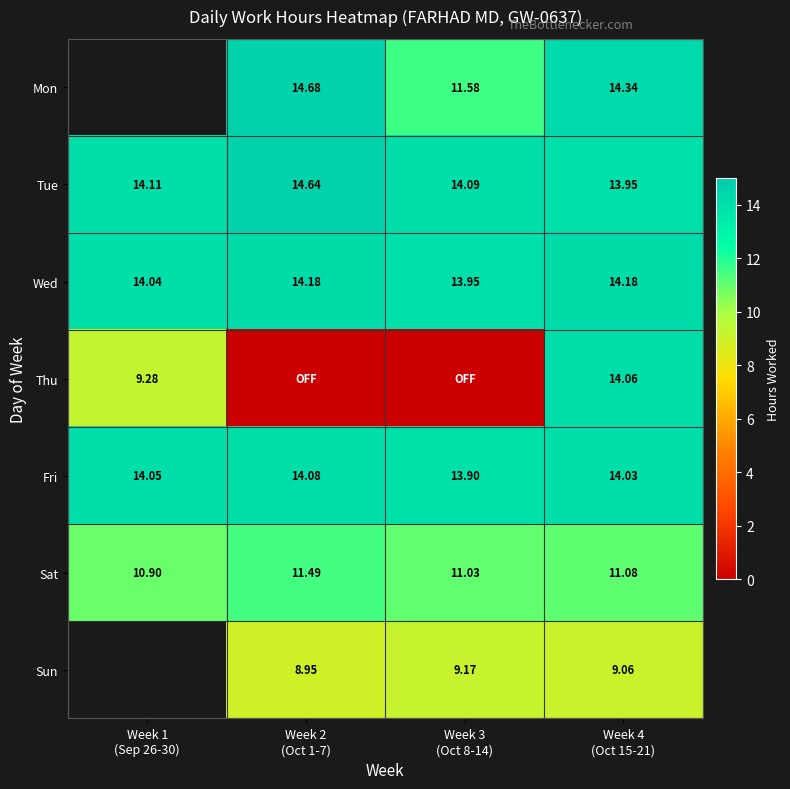

Between Week 1 (Sep 26-30) and Week 4 (Oct 15-21), which series saw the biggest shift?

Thu